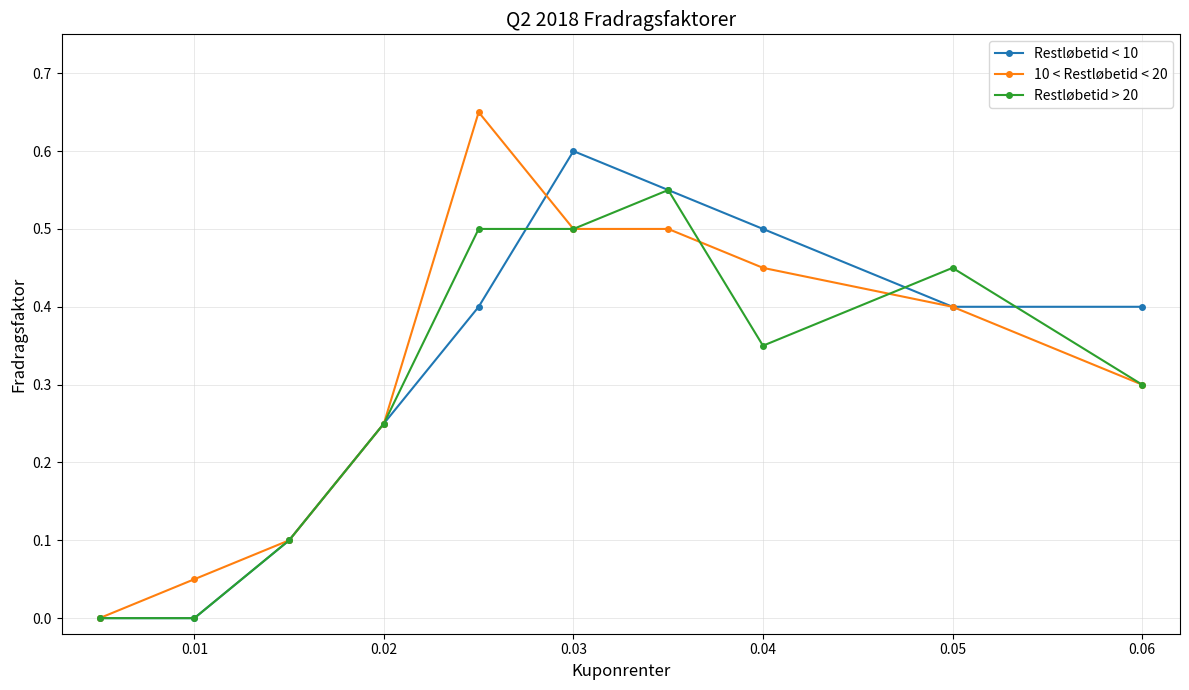

How many lines are shown in the chart?

3